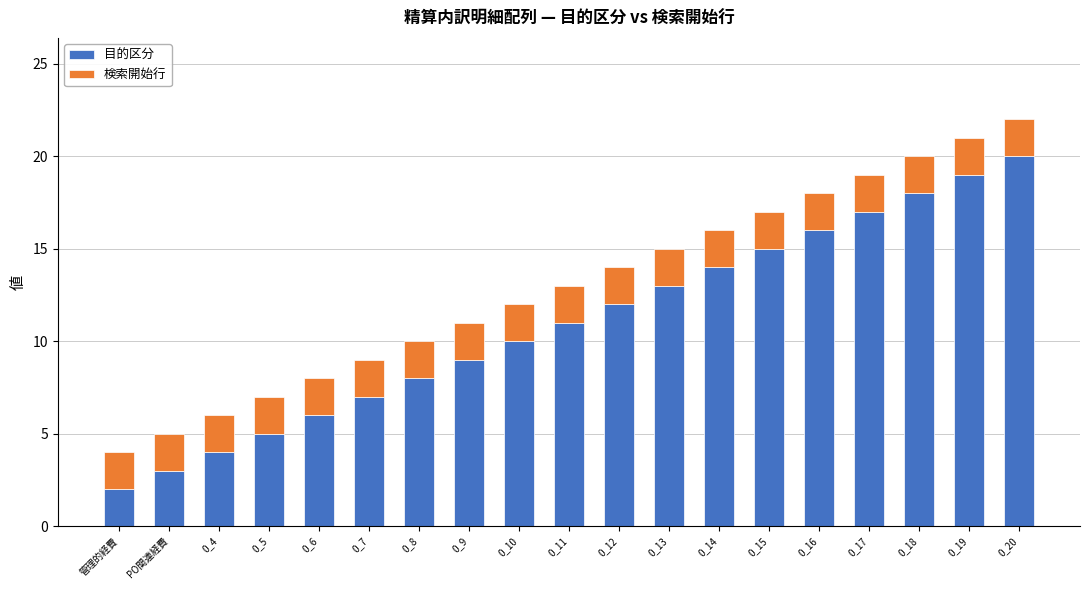

At which label does 目的区分 reach its minimum?

管理的経費